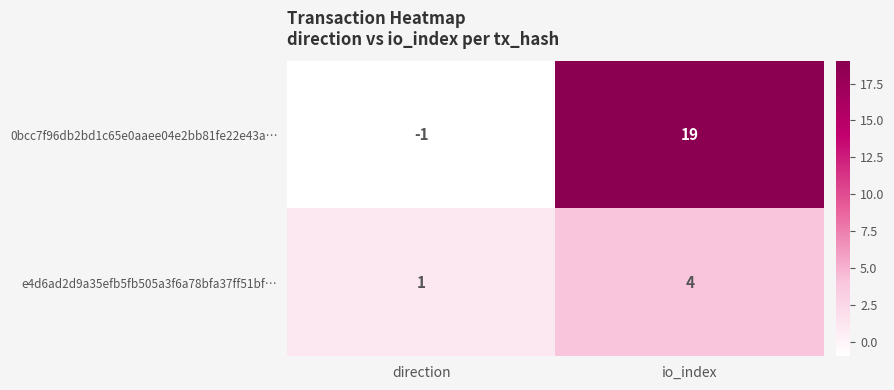

Is it true that e4d6ad2d9a35efb5fb505a3f6a78bfa37ff51bf… equals 1 at direction?

True